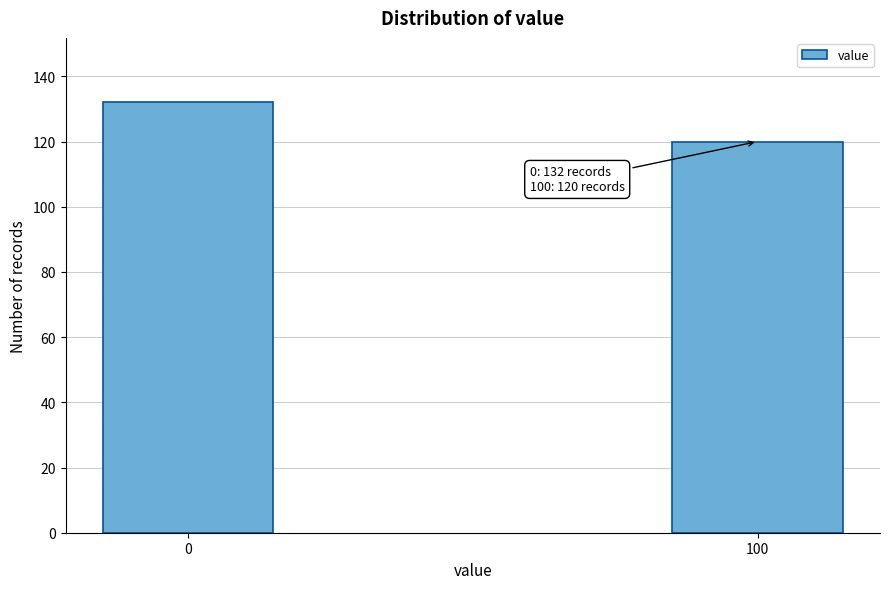

Reading right to left, list all the values displayed in this chart.

120	132